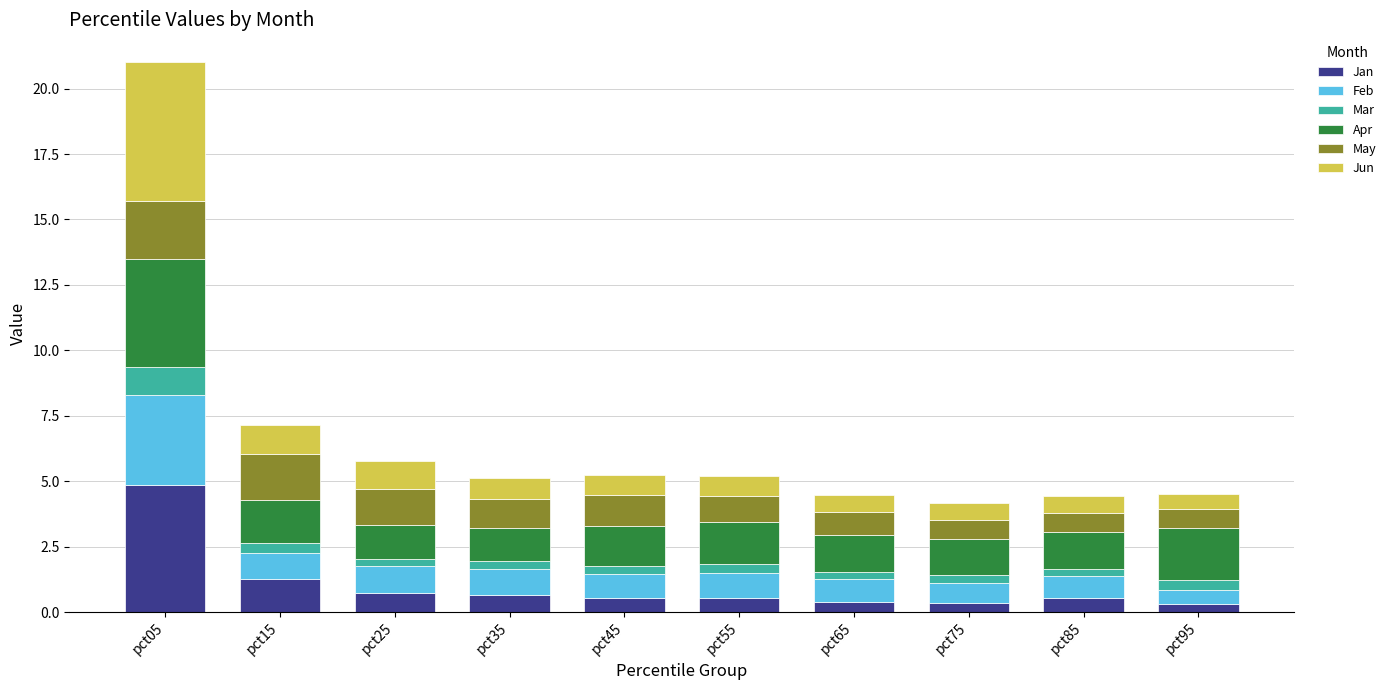

What is the difference between the maximum and minimum values in the Jan series?

4.6